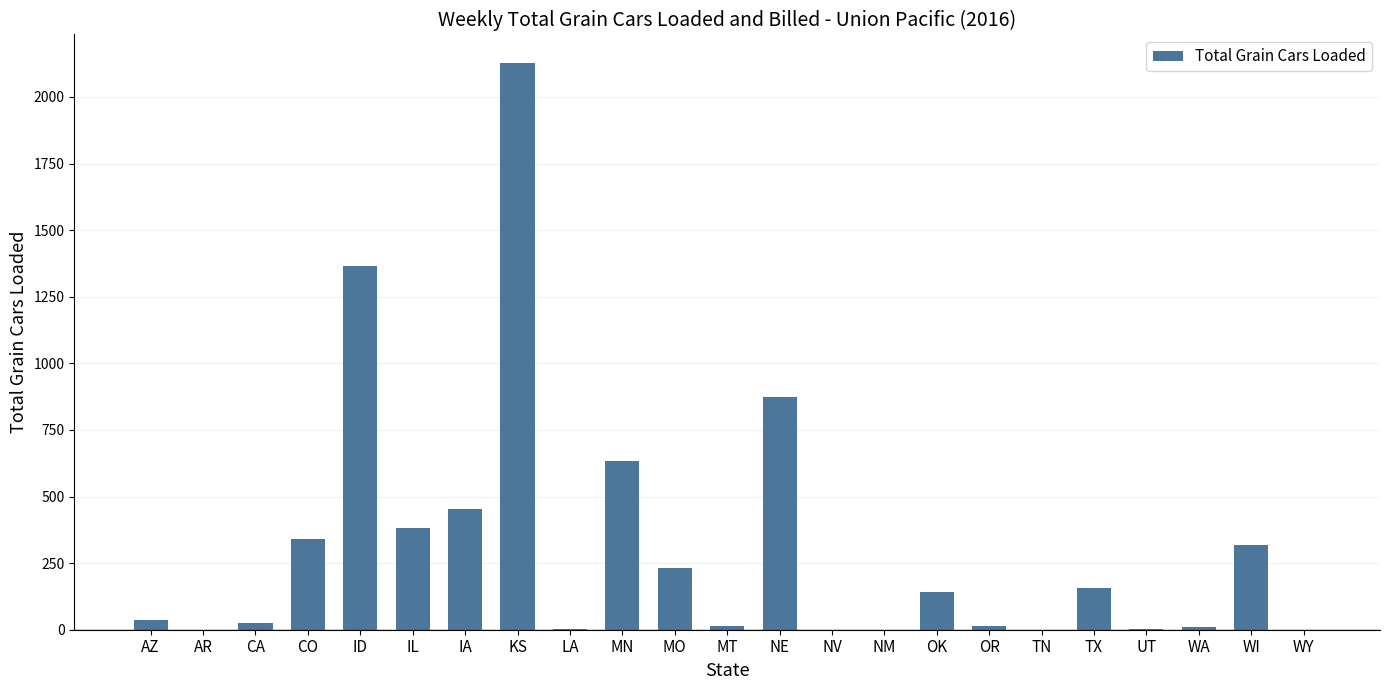

Count the number of categories in the chart.

23